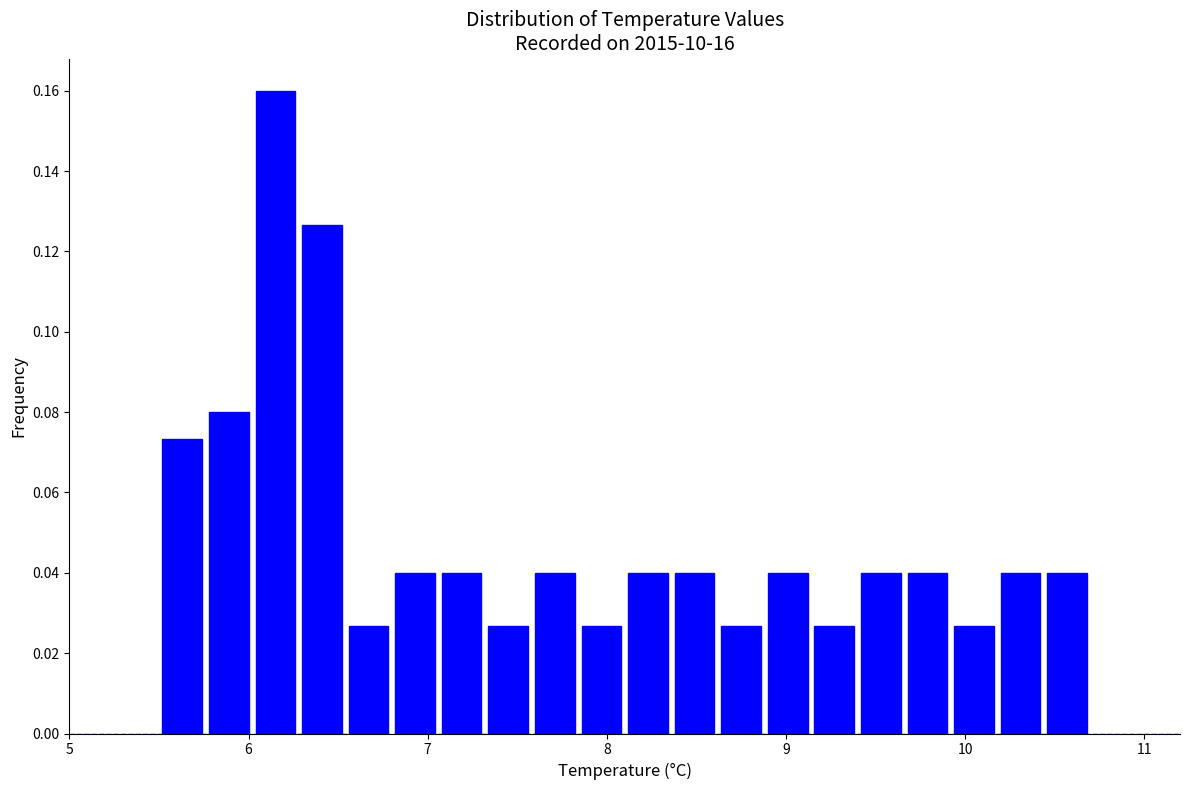

Read against the x-axis, roughly where is the centre of the tallest bar?

6.2